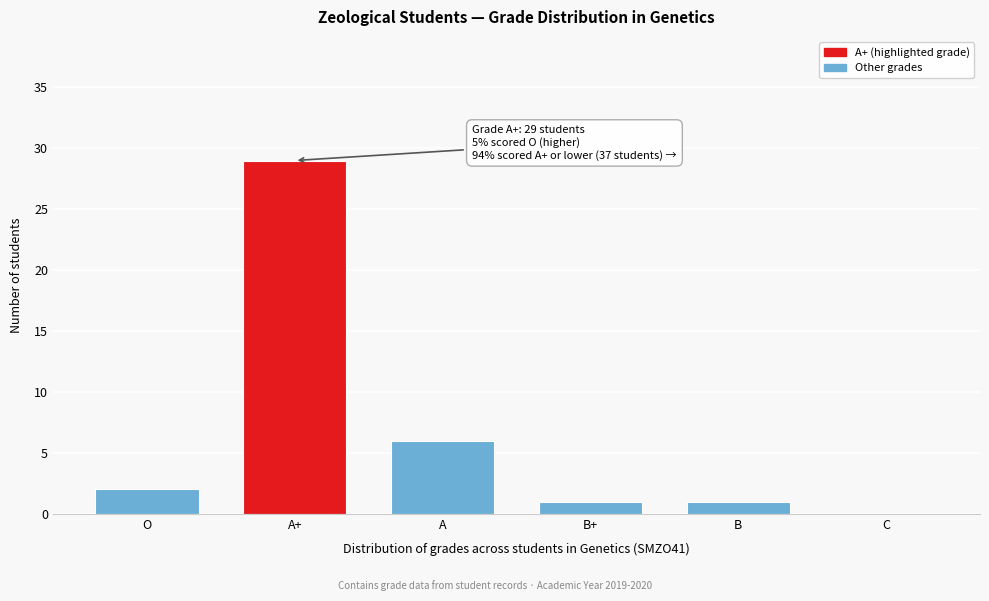

Reading right to left, what are all the values shown in this chart?

C=0	B=1	B+=1	A=6	A+=29	O=2